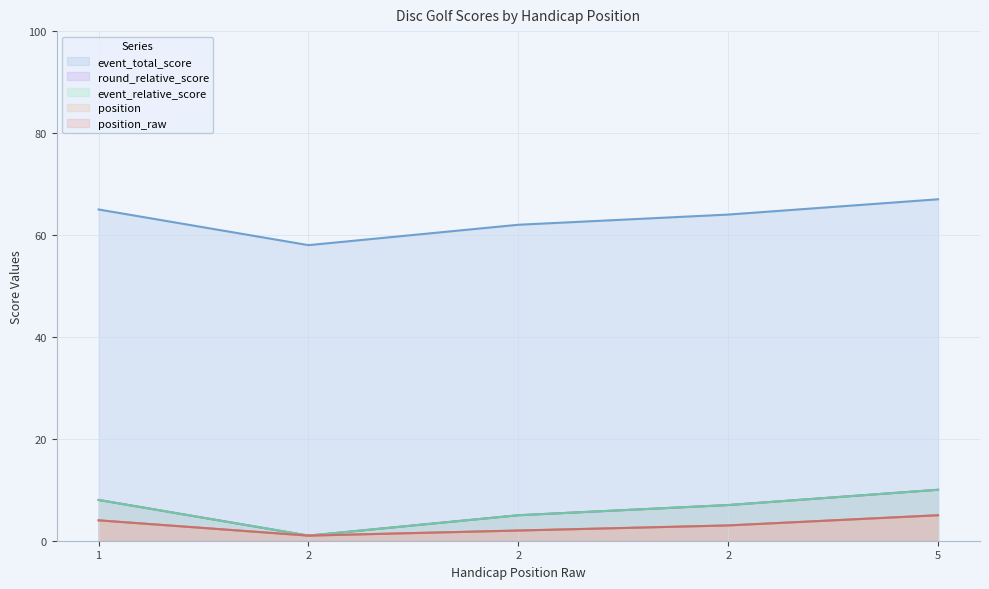

Rank the categories by event_relative_score value from highest to lowest.

5, 1, 2, 2, 2